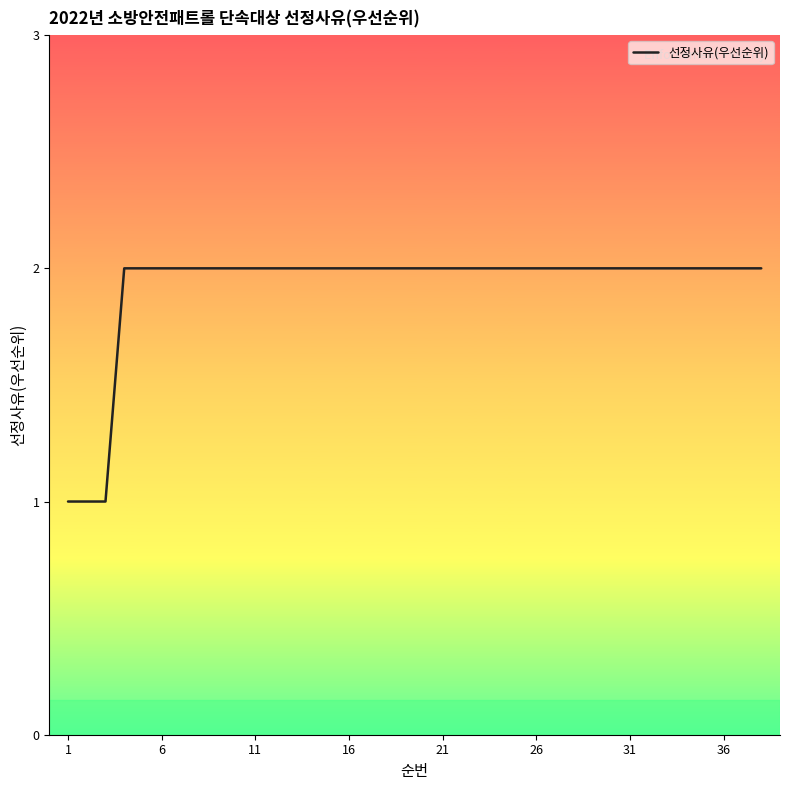

How many lines are shown in the chart?

1